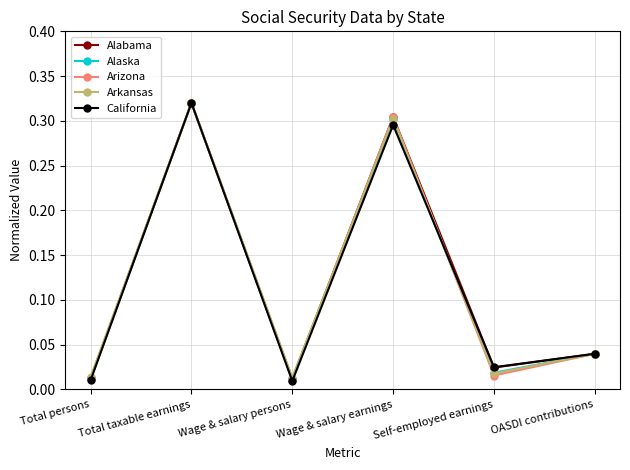

What is the total value across all series at Wage & salary earnings?

1.5